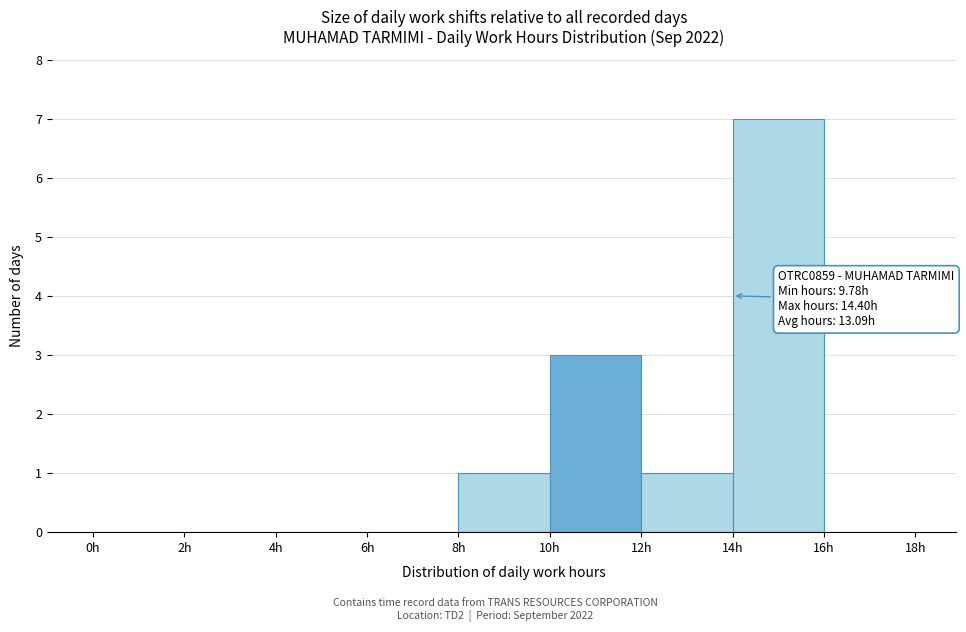

Over which range of the x-axis is the bar tallest?

14 to 16